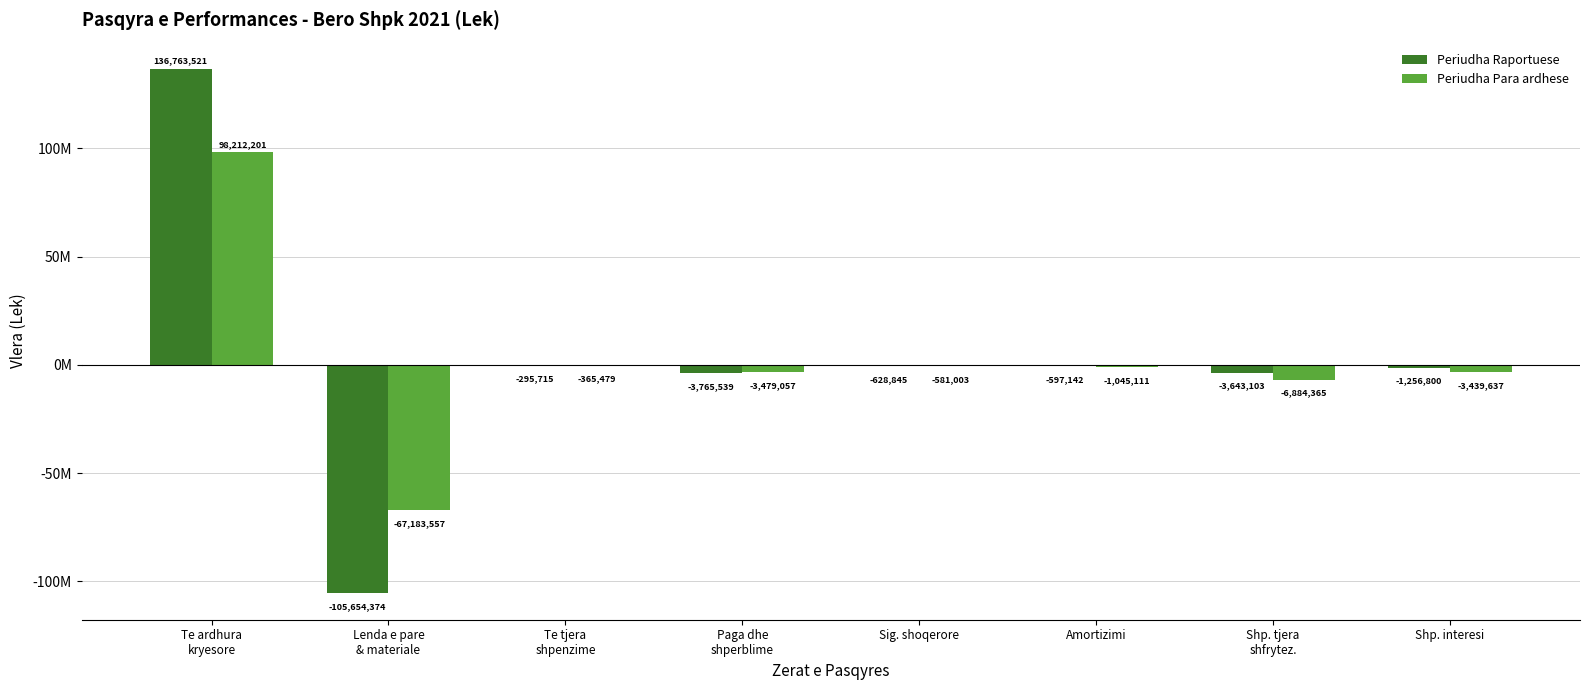

What are all the series names shown in the legend?

Periudha Raportuese, Periudha Para ardhese